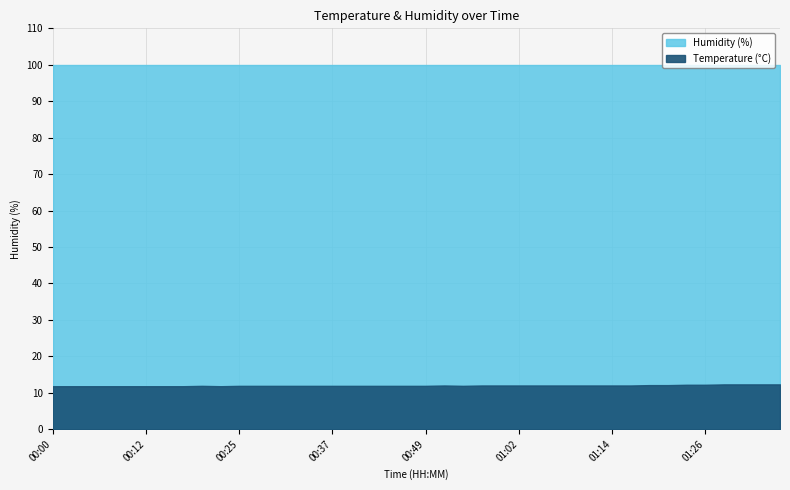

True or false: Temp and Humidity cross at least once.

False